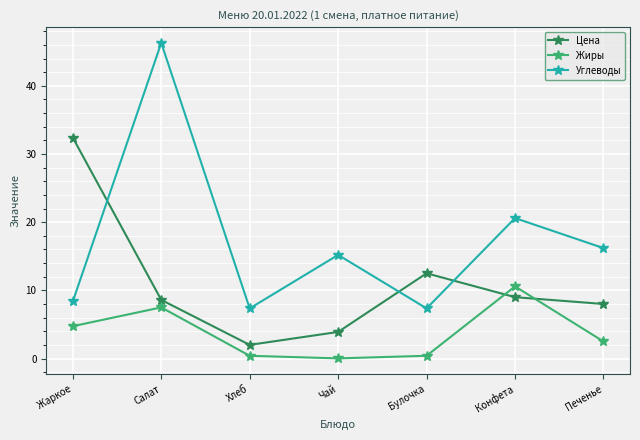

At which category is the sum across all series the highest?

Салат